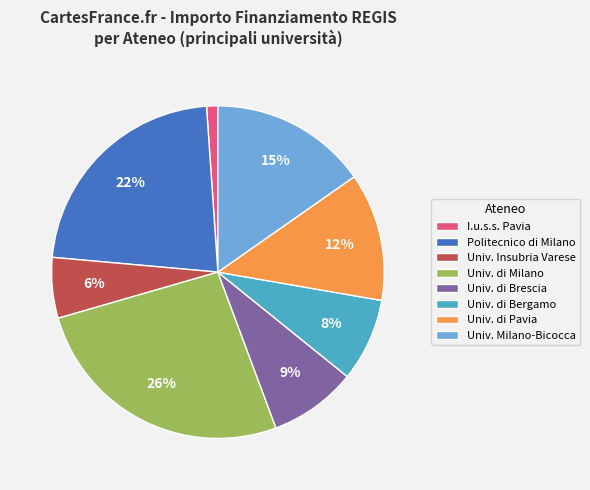

Which category has the smallest portion of the pie?

I.u.s.s. Pavia